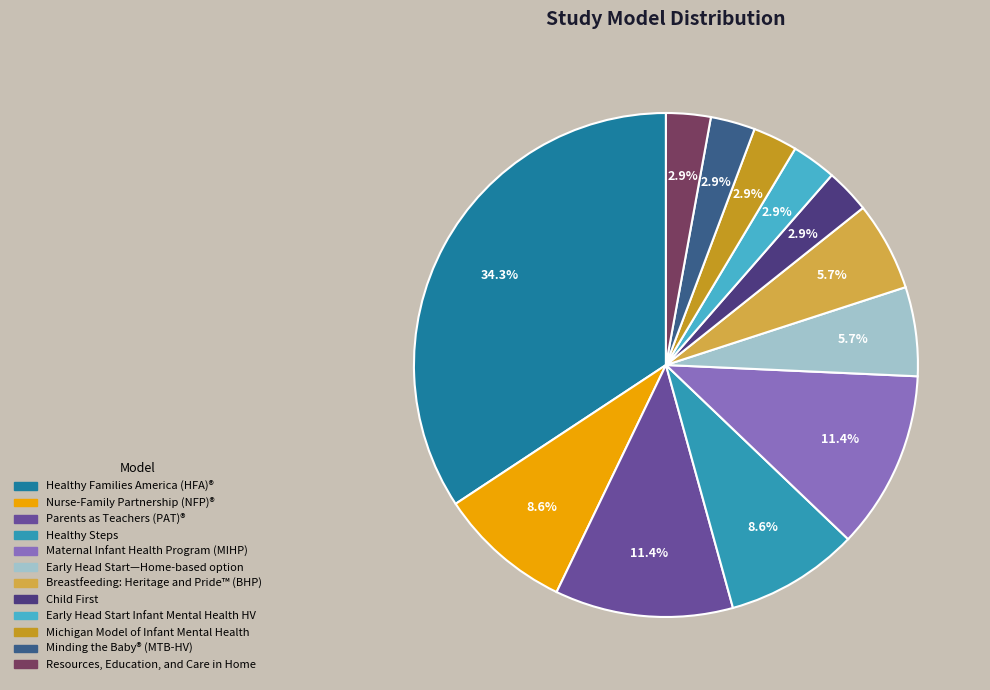

Is there any slice that represents more than half of the pie?

No